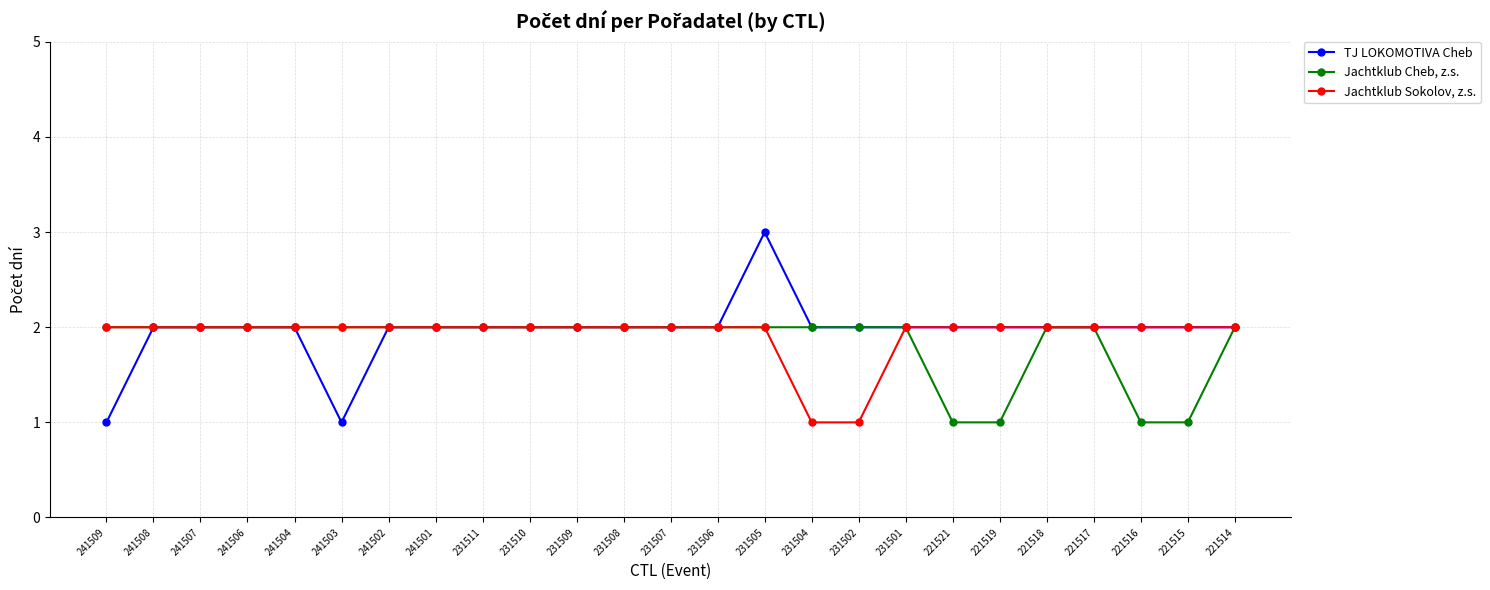

Count the Jachtklub Cheb, z.s. values in the range 2 to 3.

21